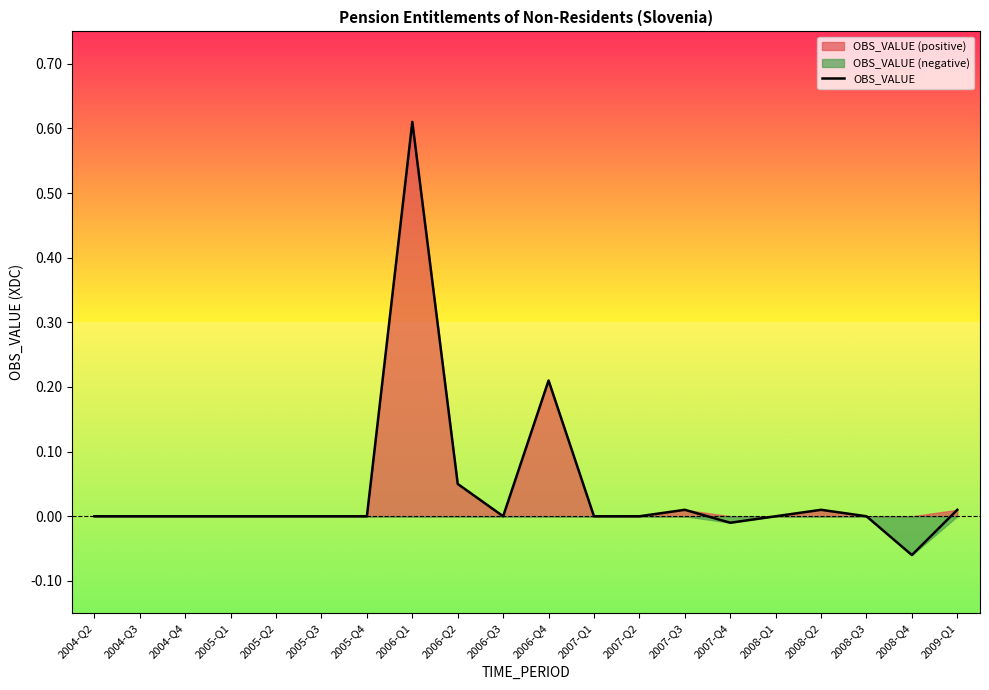

Which label corresponds to the smallest value in the chart?

2008-Q4